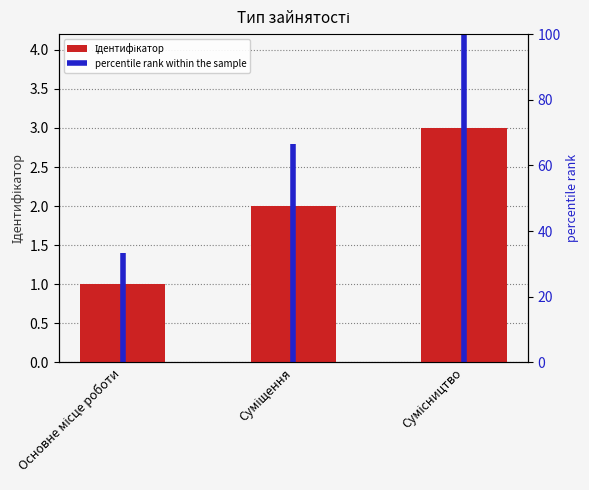

True or false: the data shows 1 at Суміщення.

False